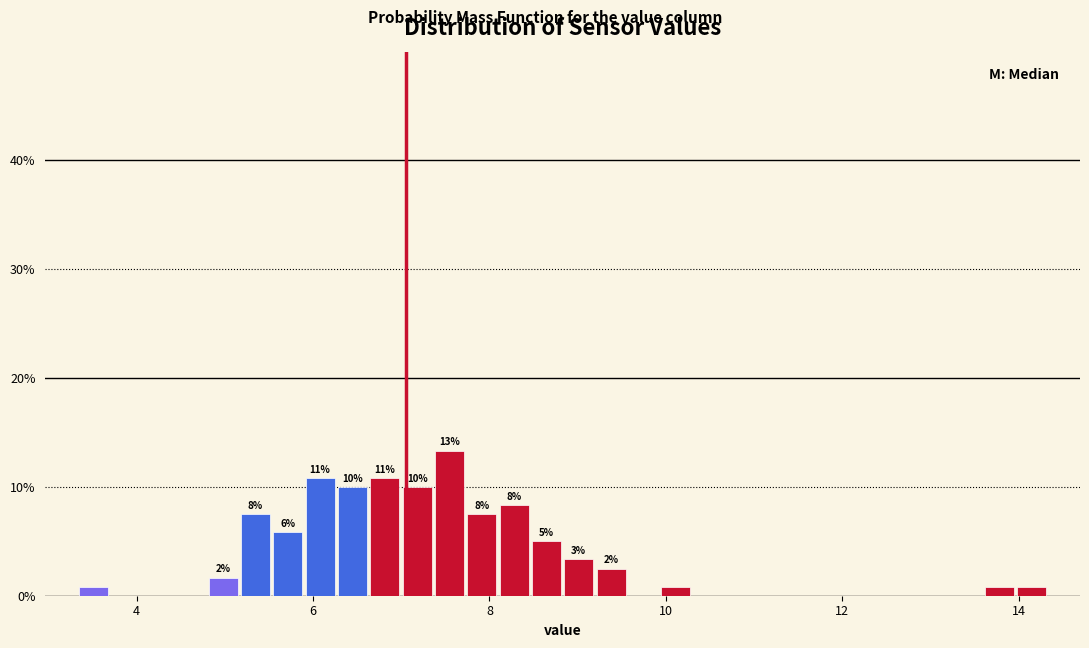

Around what value on the x-axis is the tallest bar? Give the approximate position of its centre, as read against the axis.

7.6